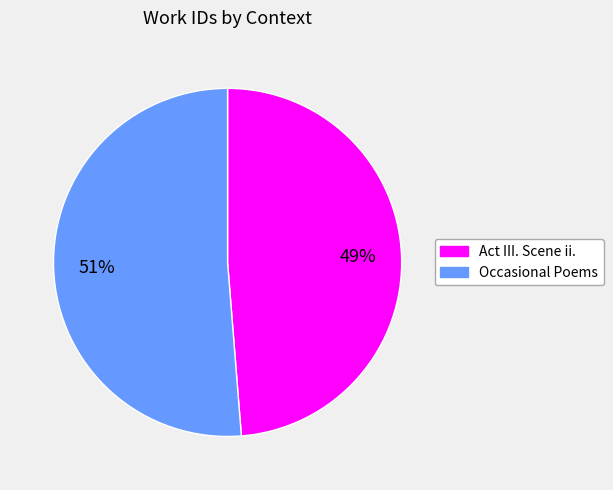

Is it true that Occasional Poems is 41% of the pie?

False